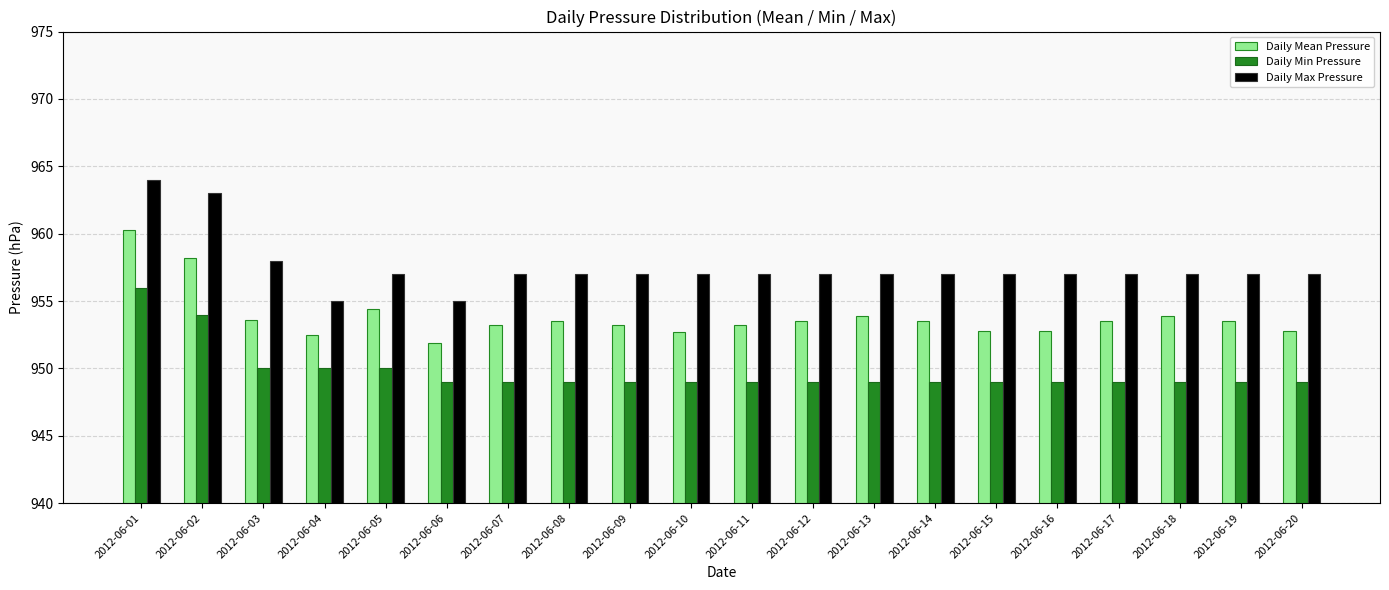

Rank the series at 2012-06-15 from lowest to highest value.

Daily Min Pressure, Daily Mean Pressure, Daily Max Pressure